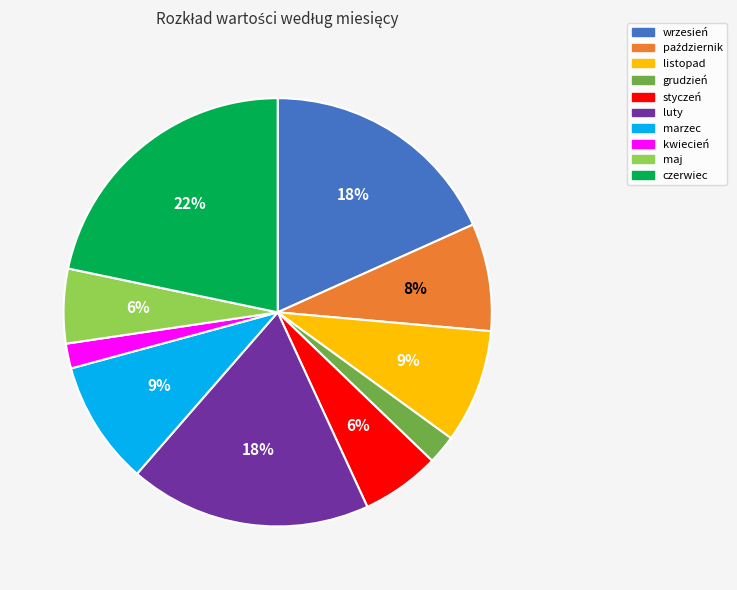

To the nearest percent, what portion does styczeń represent?

6%